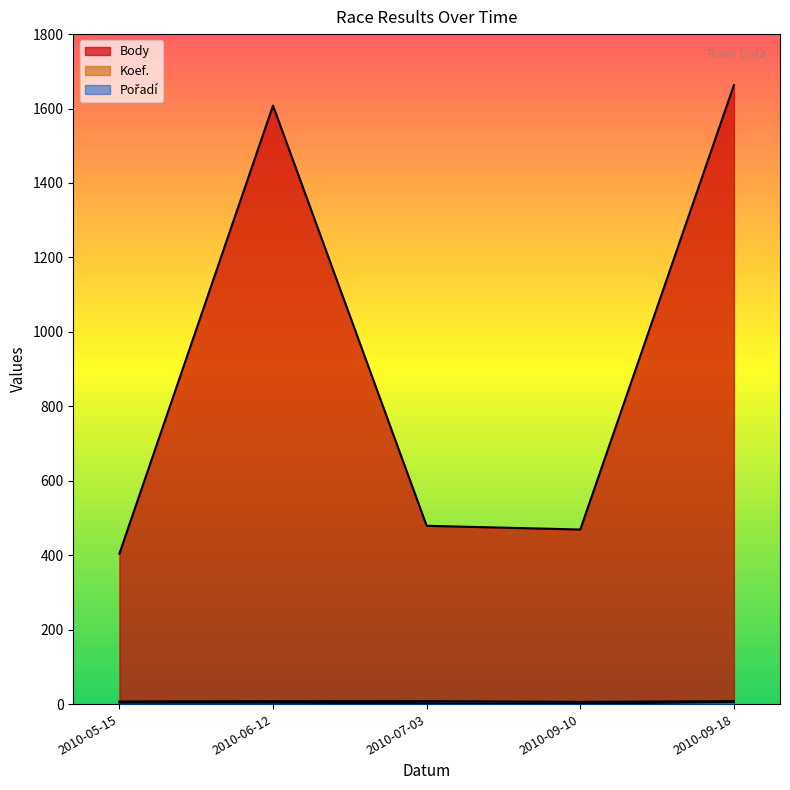

True or false: Body has a value of 1663 at 2010-09-18.

True